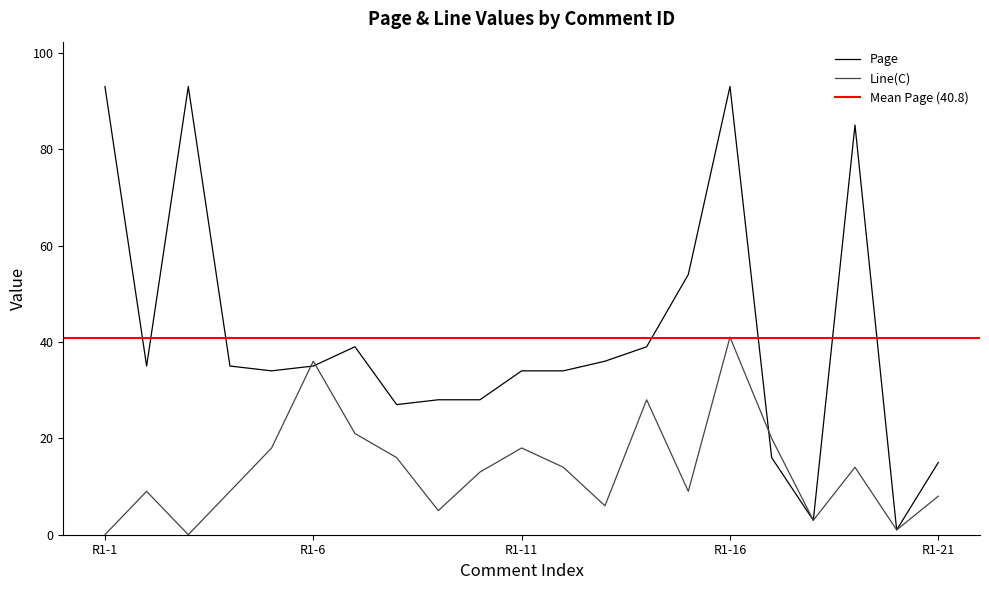

At R1-11, list the series in order from largest to smallest.

Page, Line(C)